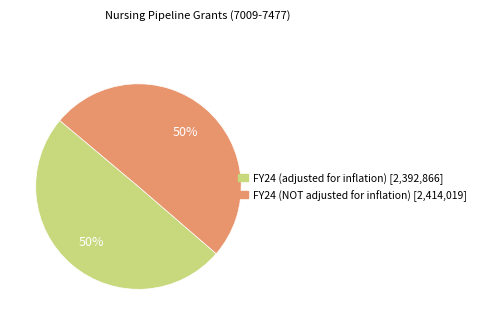

Combined, do FY24 (adjusted for inflation) and FY24 (NOT adjusted for inflation) account for over 50%?

Yes